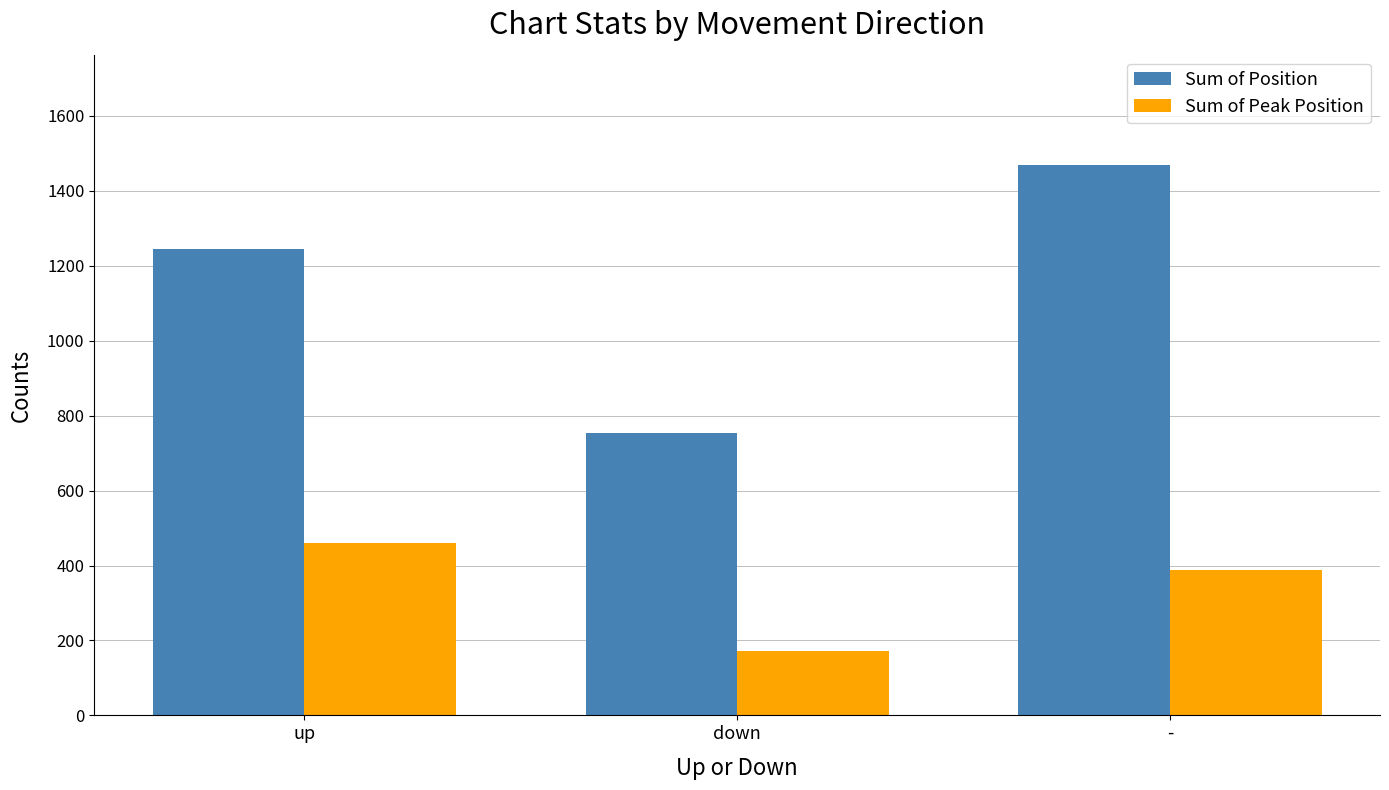

Reading left to right, extract all data points from this chart.

Sum of Position: up=1245	down=753	-=1469
Sum of Peak Position: up=461	down=171	-=388